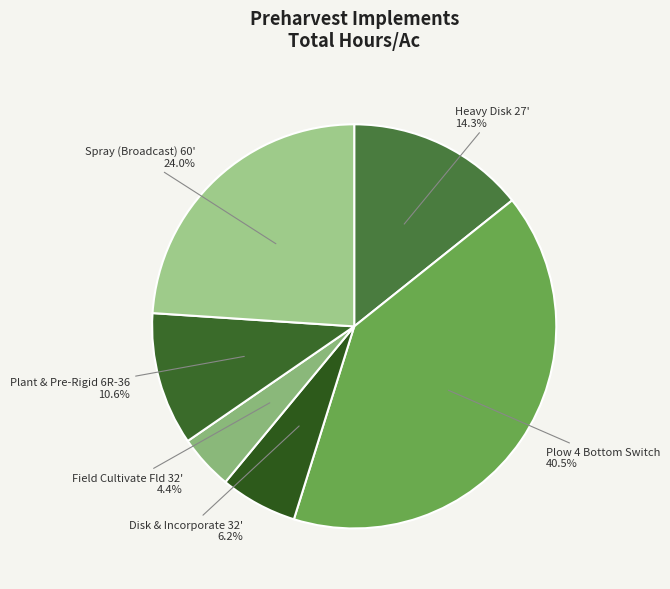

How many segments does this pie chart have?

6